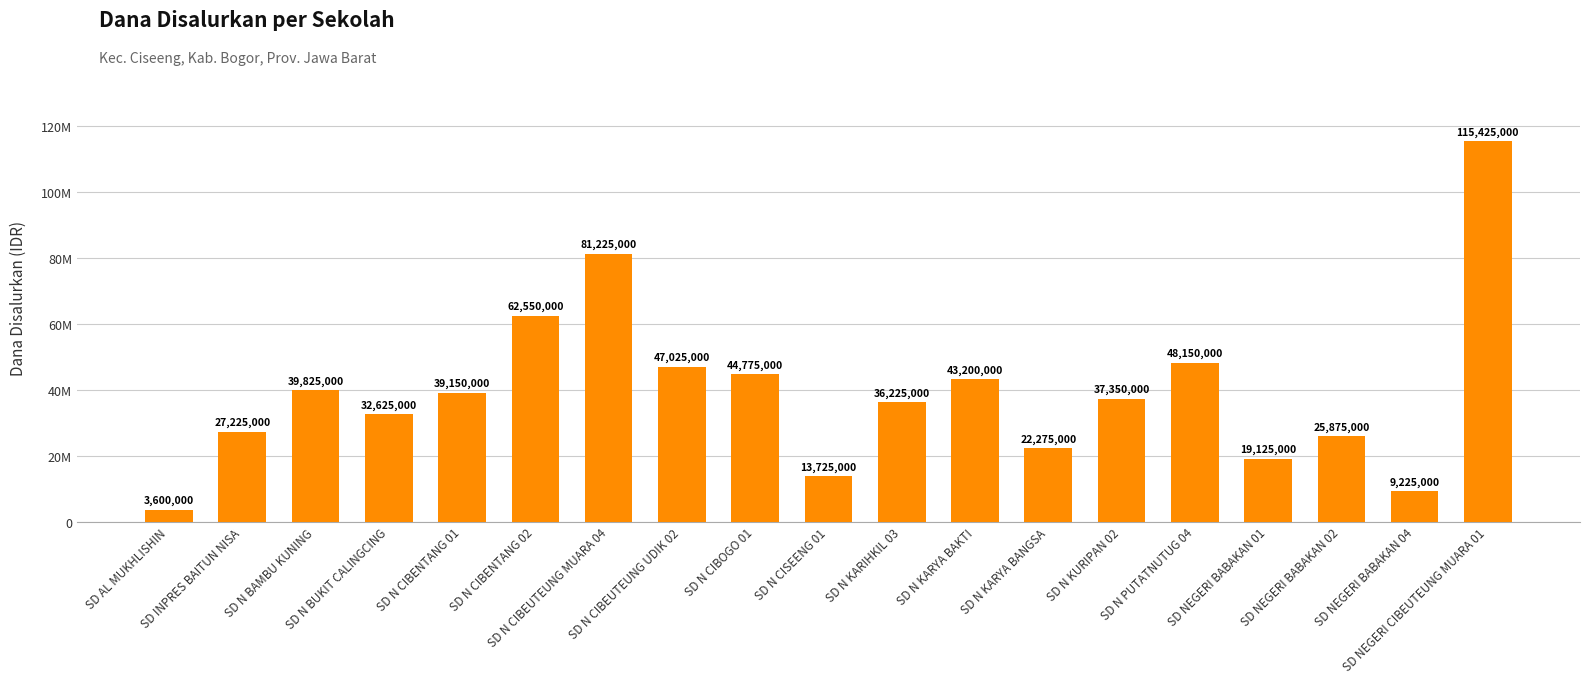

Does the chart contain stacked bars?

No